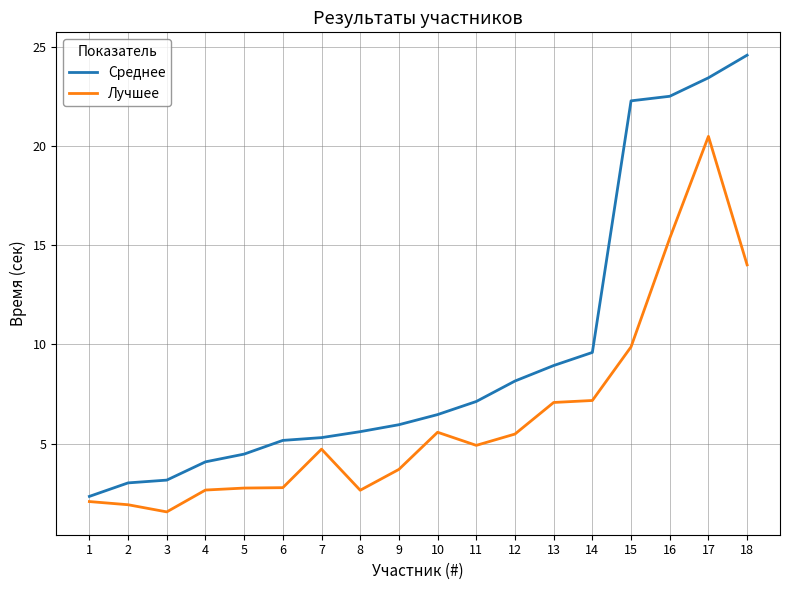

What is the average value of the Среднее series?

9.6